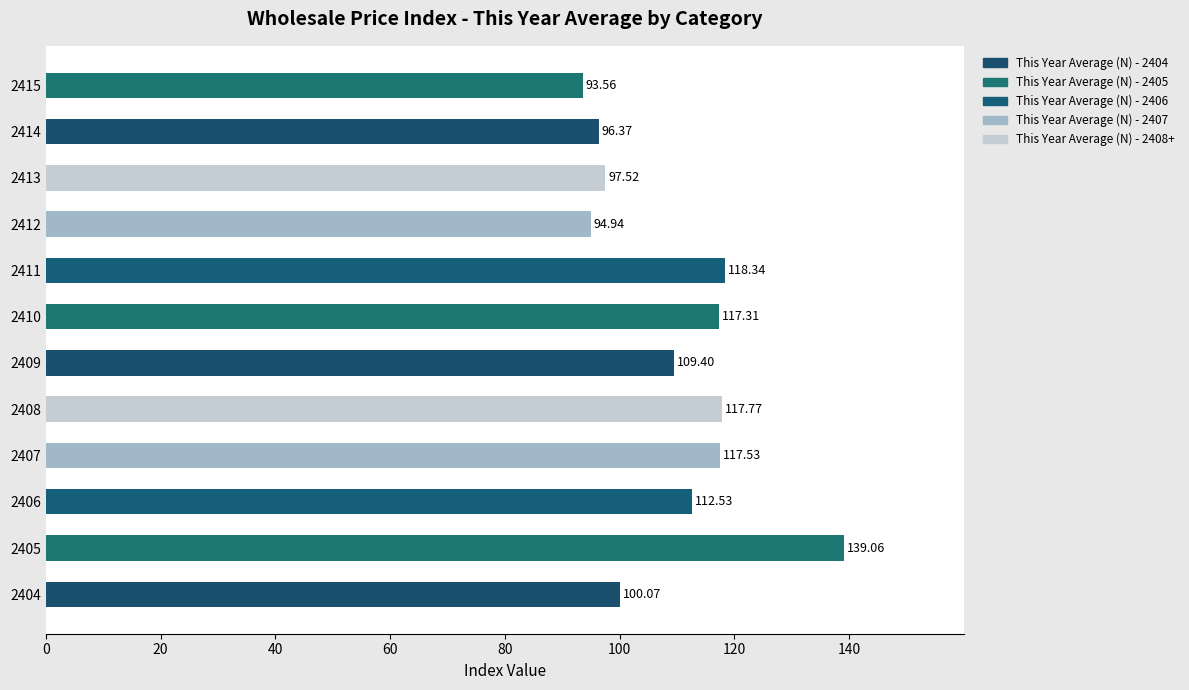

What is the difference between the values at 2408 and 2415?

24.2